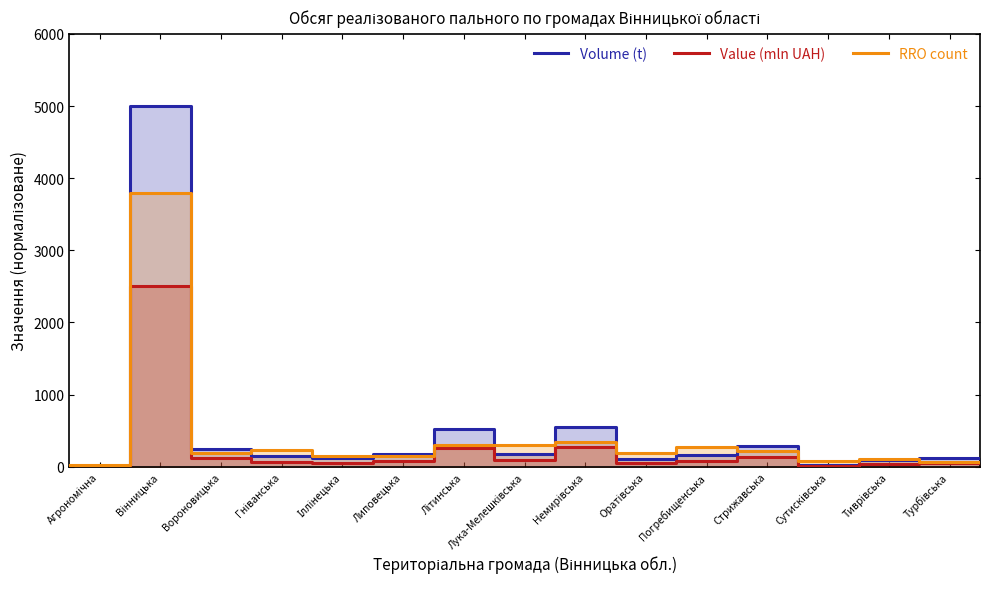

What is the minimum value for RRO count?

21.5